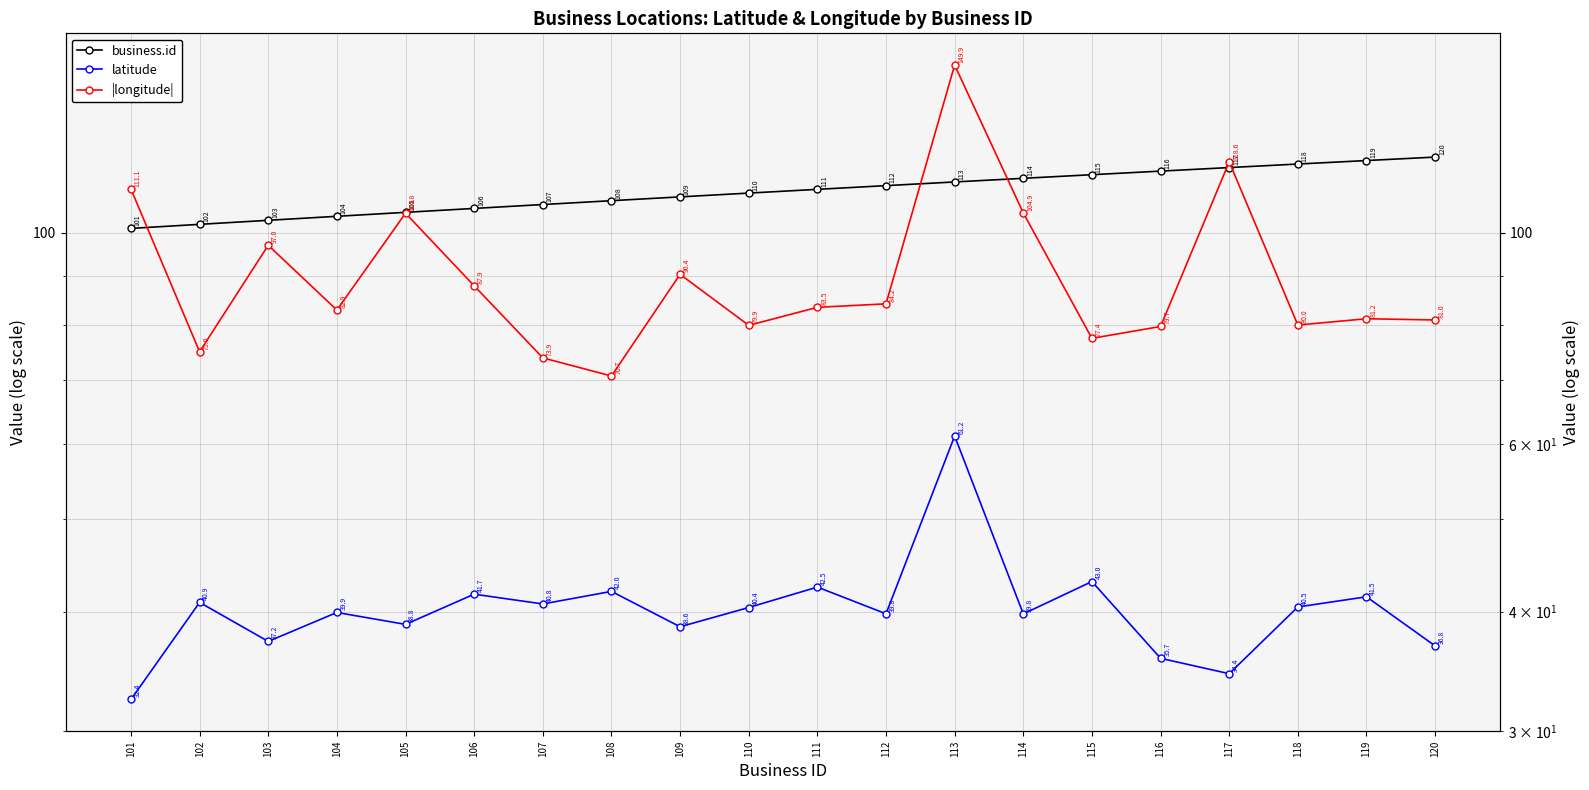

Read the |longitude| value at 105.

104.8